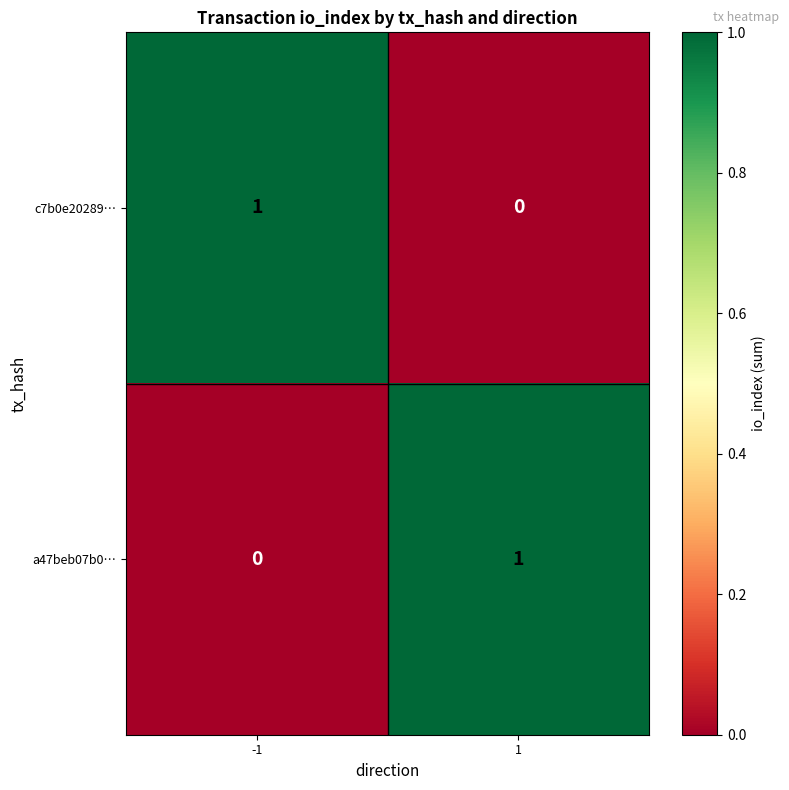

The a47beb07b0… series shows 0 at -1. True or false?

True